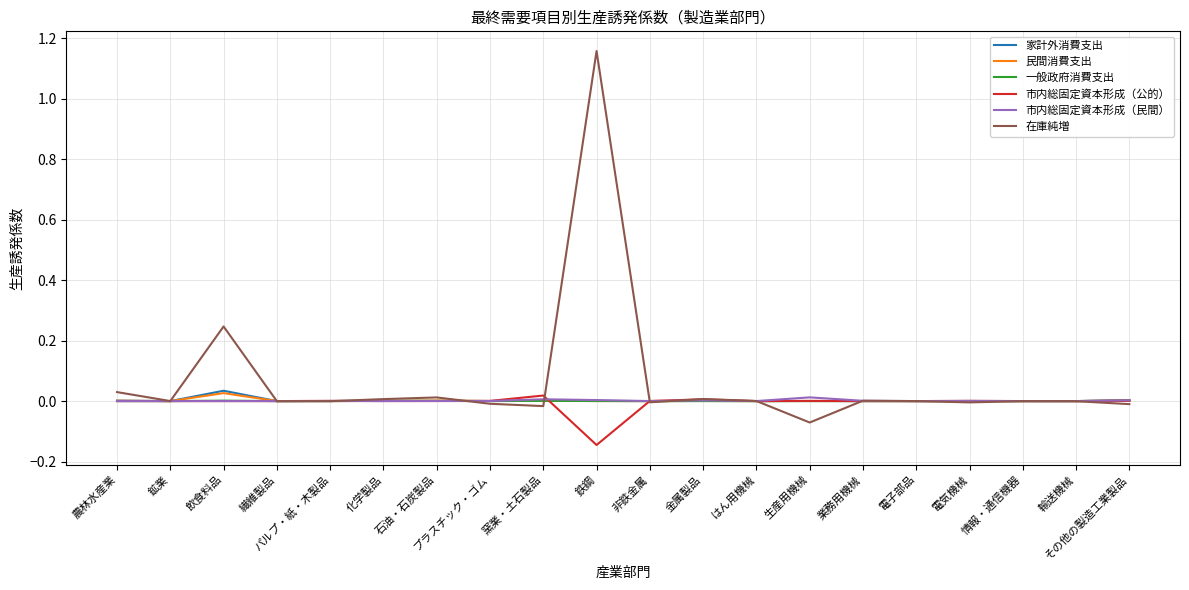

True or false: 在庫純増 has more than 0 points higher than both neighbors.

True